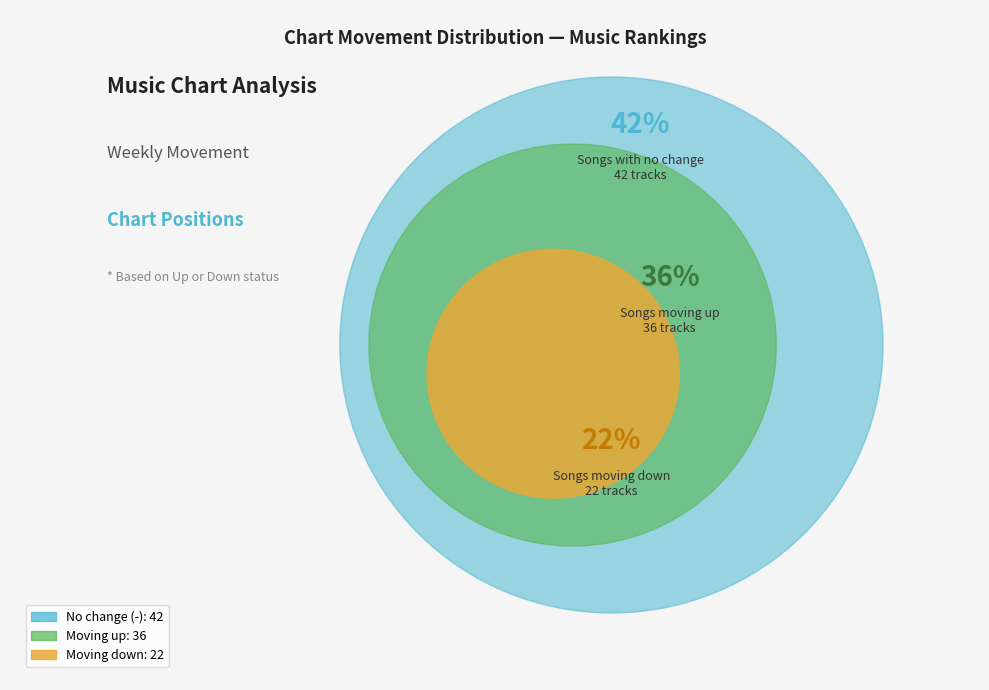

Approximately how many times larger is the value at up compared to -?

0.9